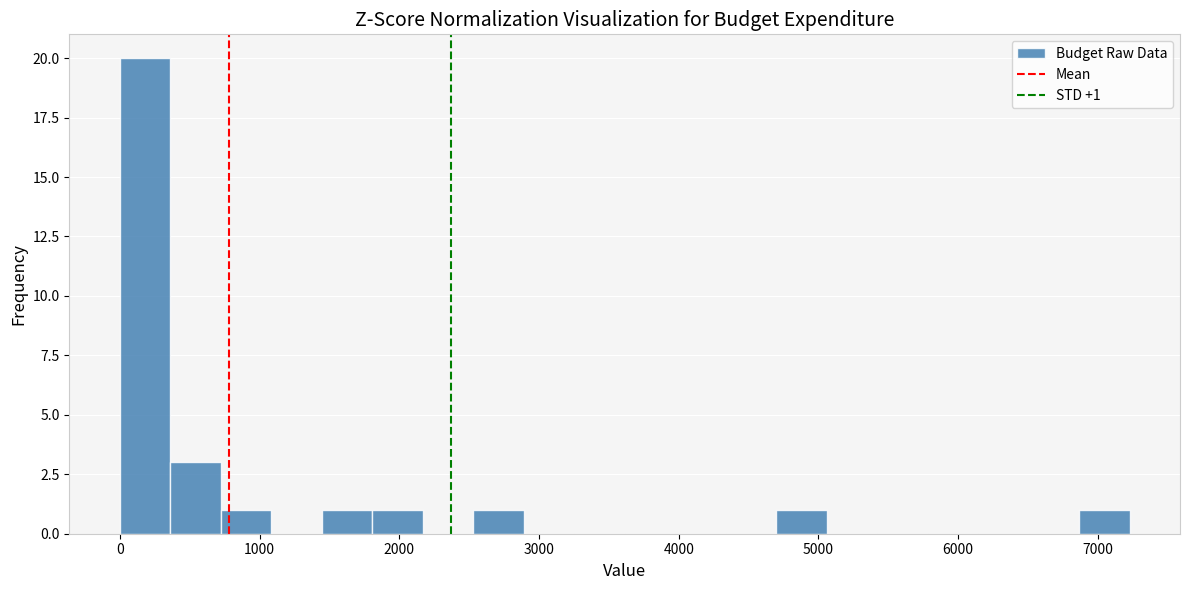

Read against the x-axis, roughly where is the centre of the tallest bar?

200